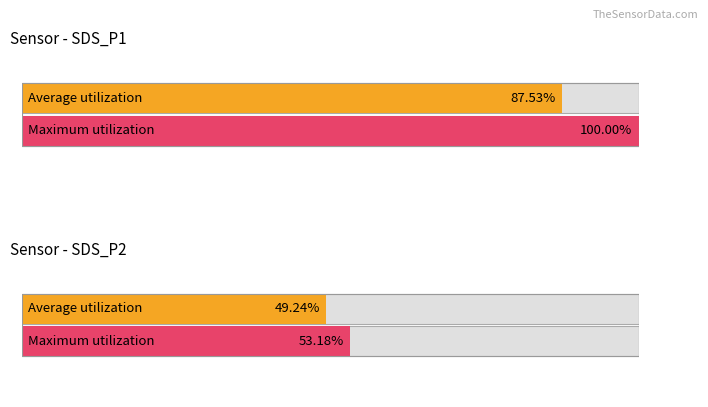

Between 3 and 14, which series saw the biggest shift?

Maximum utilization